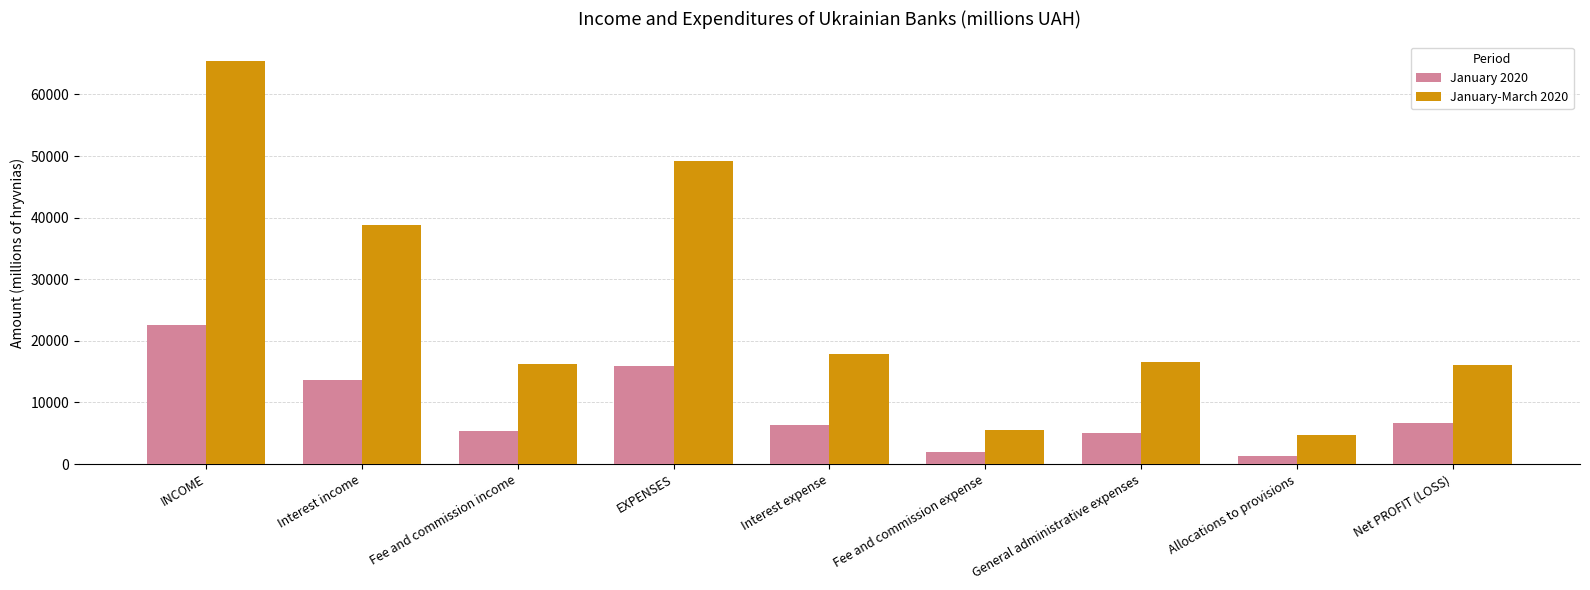

Rank the series by their average value, from highest to lowest.

January-March 2020, January 2020